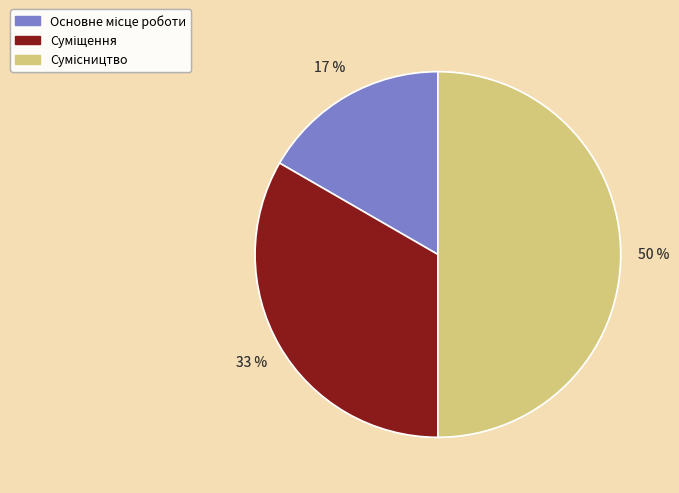

To the nearest percent, what is the difference between the largest and smallest slice percentages?

33%